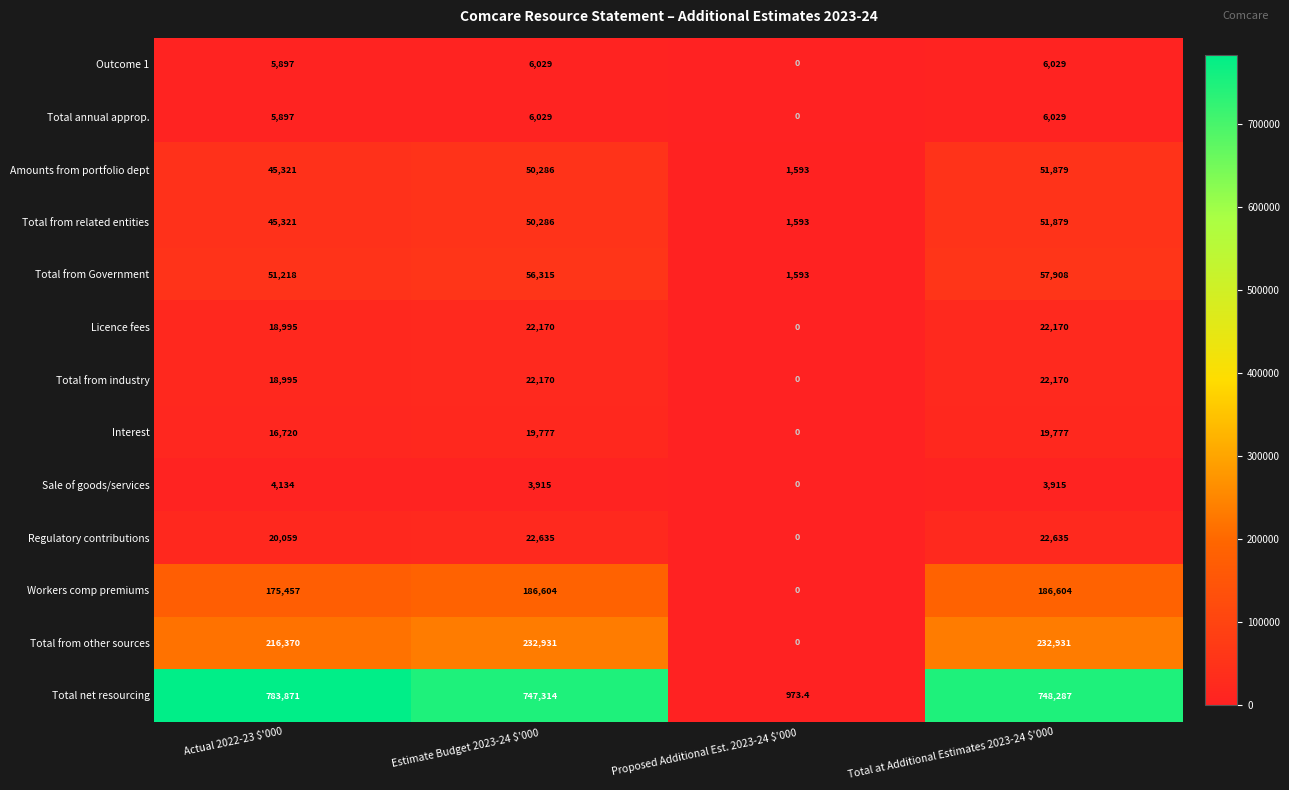

How many categories are shown in the chart?

4